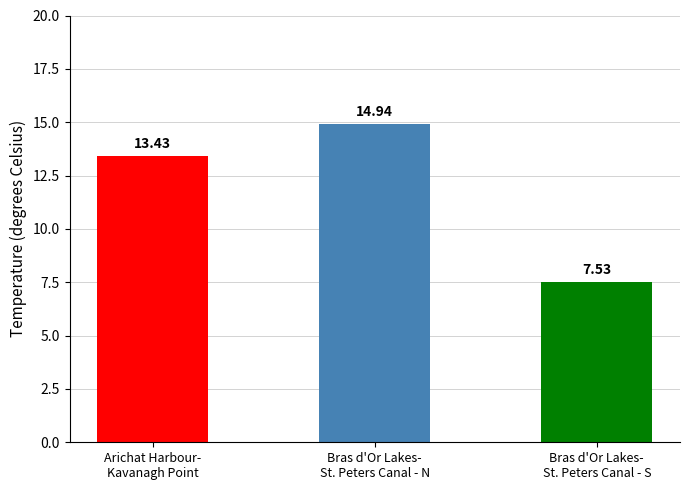

How many data points are above 13?

2